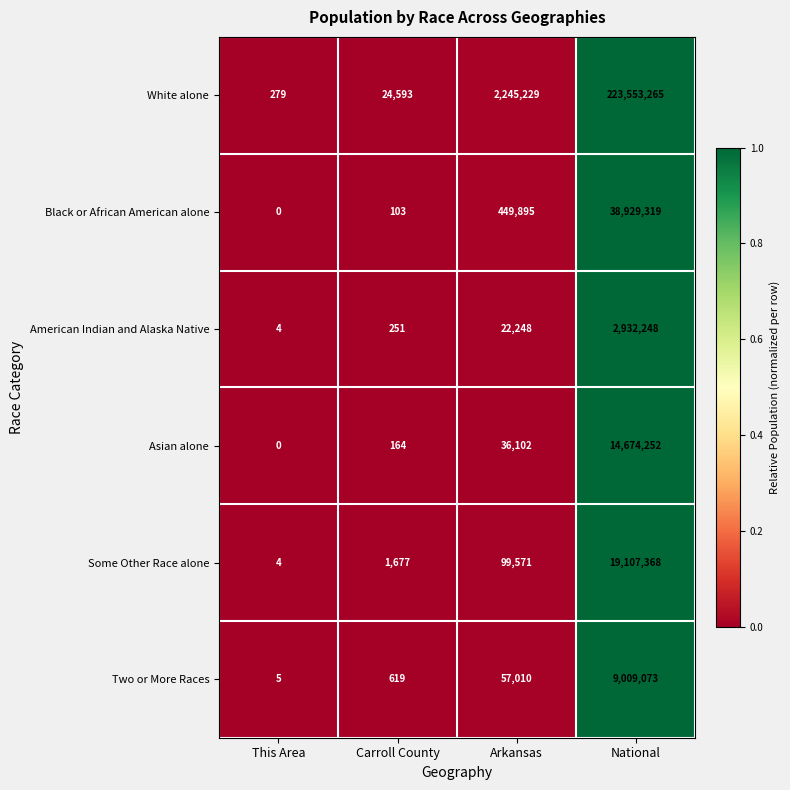

Reading right to left, list all the values displayed in this chart.

White alone: 223553265	2245229	24593	279
Black or African American alone: 38929319	449895	103	0
American Indian and Alaska Native: 2932248	22248	251	4
Asian alone: 14674252	36102	164	0
Some Other Race alone: 19107368	99571	1677	4
Two or More Races: 9009073	57010	619	5